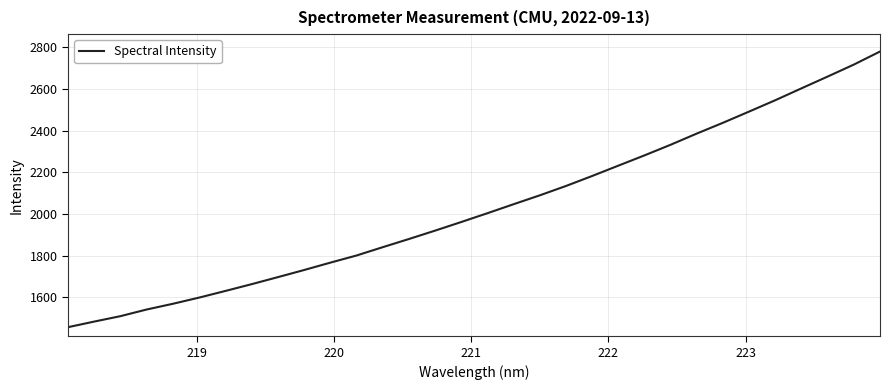

What is the smallest value displayed?

1455.8